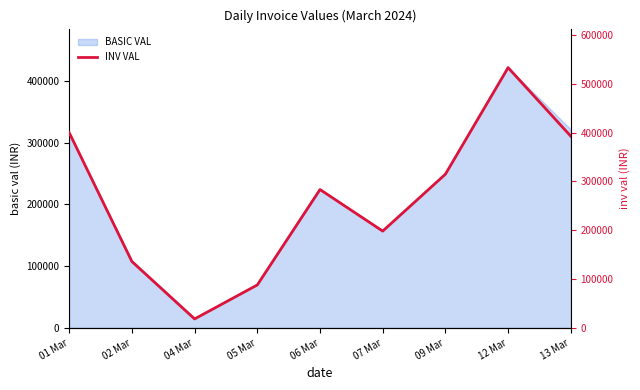

Is it true that the value at 02 Mar is 135841.6?

True